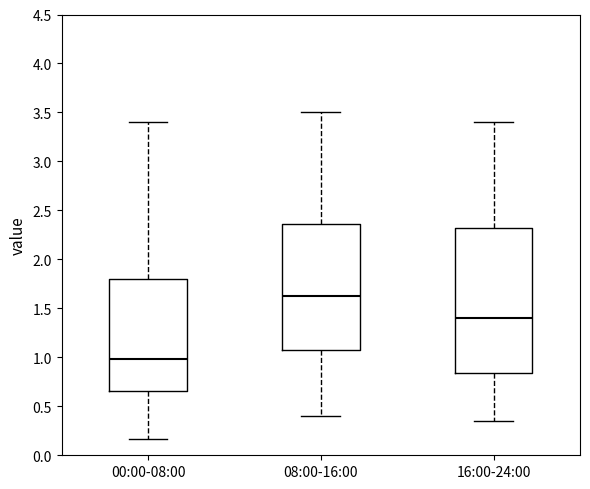

Reading left to right, read every box against the y-axis: the position of its median line, the range the box covers, and the ends of its whiskers. The values are not printed on the chart, so give them approximately, as read against the axis.

00:00-08:00: median 1.00, box 0.65 to 1.80, whiskers 0.15 to 3.40
08:00-16:00: median 1.65, box 1.10 to 2.35, whiskers 0.40 to 3.50
16:00-24:00: median 1.40, box 0.85 to 2.35, whiskers 0.35 to 3.40